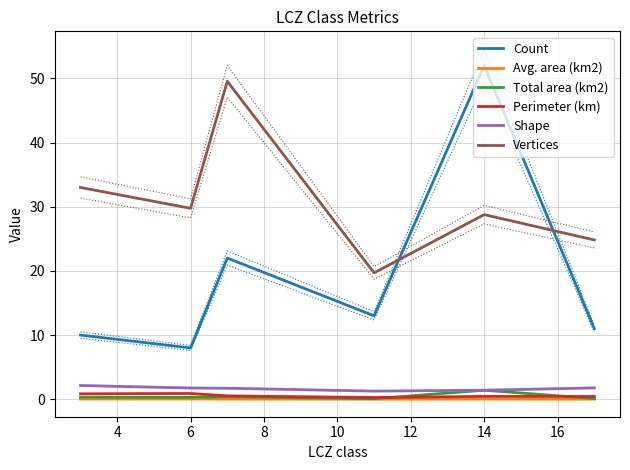

What is the highest value of the Vertices series?

49.5